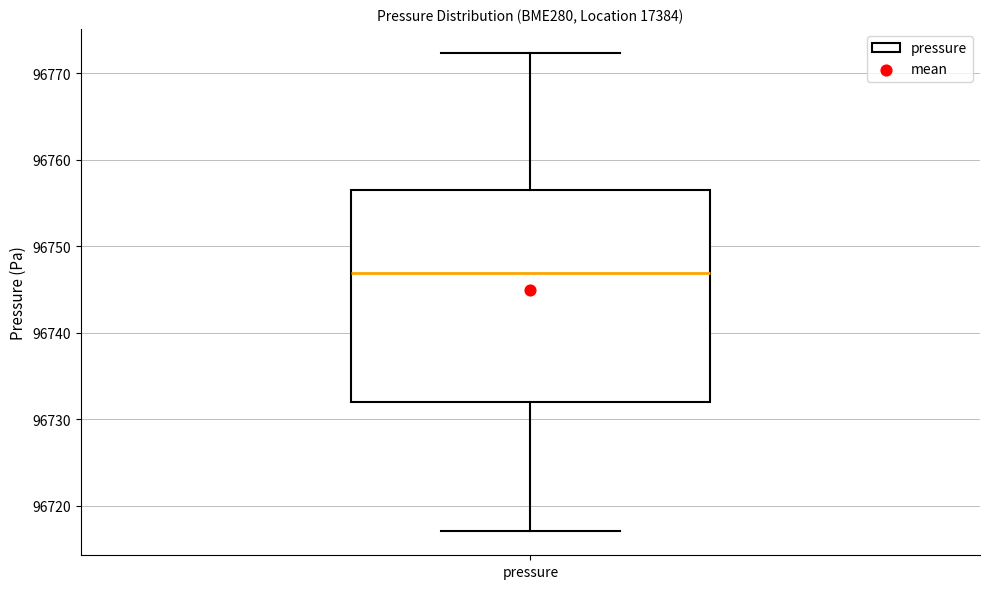

Read this box plot against the y-axis: the position of the median line, the range covered by the box, and the ends of both whiskers. The values are not printed on the chart, so give them approximately, as read against the axis.

median 96747, box 96732 to 96757, whiskers 96717 to 96772